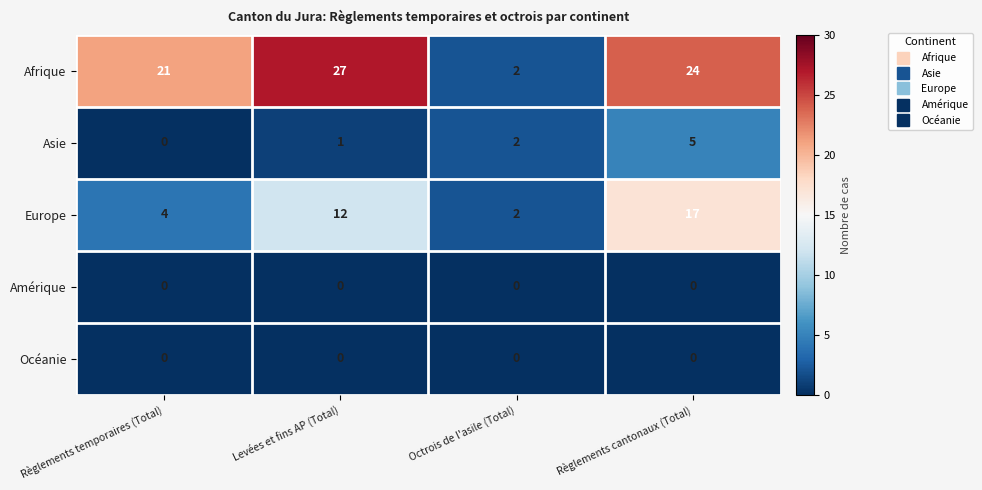

What is the difference between the highest and lowest values at Levées et fins AP (Total)?

27